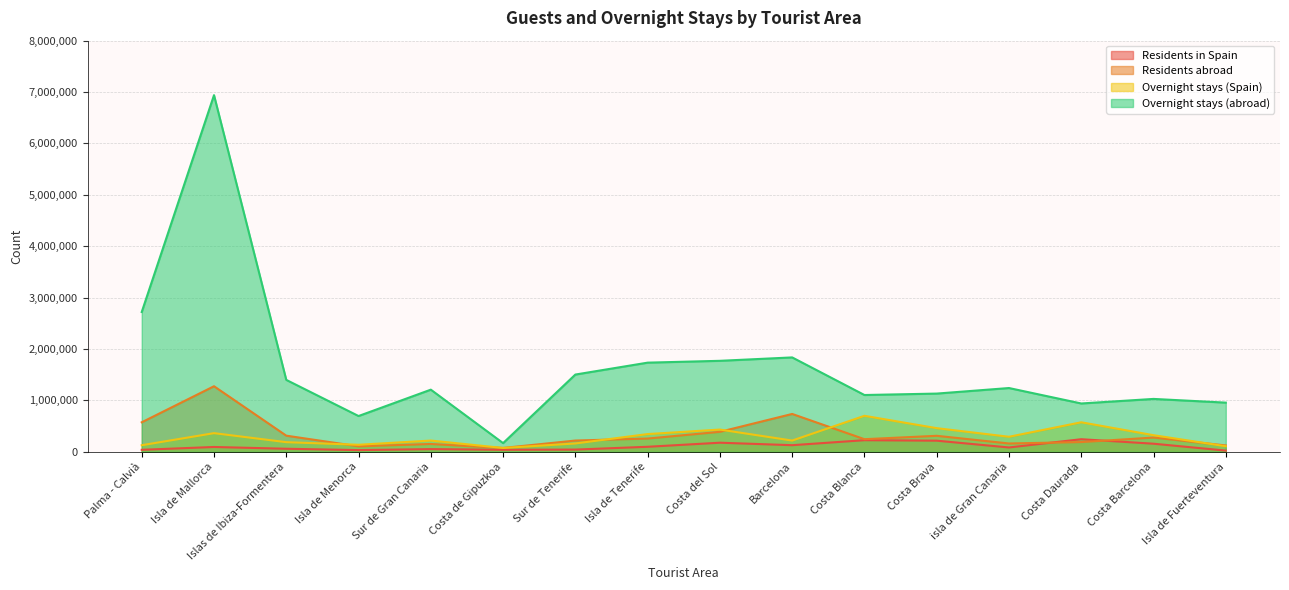

Reading right to left, transcribe all the data shown in this chart.

Residents in Spain: Isla de Fuerteventura=24432	Costa Barcelona=158259	Costa Daurada=245674	isla de Gran Canaria=85078	Costa Brava=217343	Costa Blanca=226703	Barcelona=129405	Costa del Sol=177745	Isla de Tenerife=98470	Sur de Tenerife=44033	Costa de Gipuzkoa=40371	Sur de Gran Canaria=53582	Isla de Menorca=33927	Islas de Ibiza-Formentera=60212	Isla de Mallorca=94611	Palma - Calvià=39657
Residents abroad: Isla de Fuerteventura=124425	Costa Barcelona=278106	Costa Daurada=190037	isla de Gran Canaria=162627	Costa Brava=312061	Costa Blanca=246249	Barcelona=737263	Costa del Sol=389766	Isla de Tenerife=258725	Sur de Tenerife=219909	Costa de Gipuzkoa=75764	Sur de Gran Canaria=153006	Isla de Menorca=107547	Islas de Ibiza-Formentera=314761	Isla de Mallorca=1276628	Palma - Calvià=575042
Overnight stays (Spain): Isla de Fuerteventura=109229	Costa Barcelona=323926	Costa Daurada=575112	isla de Gran Canaria=293368	Costa Brava=460802	Costa Blanca=701036	Barcelona=219415	Costa del Sol=433463	Isla de Tenerife=345733	Sur de Tenerife=162971	Costa de Gipuzkoa=75500	Sur de Gran Canaria=219548	Isla de Menorca=137672	Islas de Ibiza-Formentera=188257	Isla de Mallorca=363836	Palma - Calvià=128825
Overnight stays (abroad): Isla de Fuerteventura=957587	Costa Barcelona=1029744	Costa Daurada=940971	isla de Gran Canaria=1241505	Costa Brava=1133486	Costa Blanca=1105627	Barcelona=1837196	Costa del Sol=1771102	Isla de Tenerife=1735461	Sur de Tenerife=1503766	Costa de Gipuzkoa=169756	Sur de Gran Canaria=1209828	Isla de Menorca=696883	Islas de Ibiza-Formentera=1399861	Isla de Mallorca=6939850	Palma - Calvià=2720691